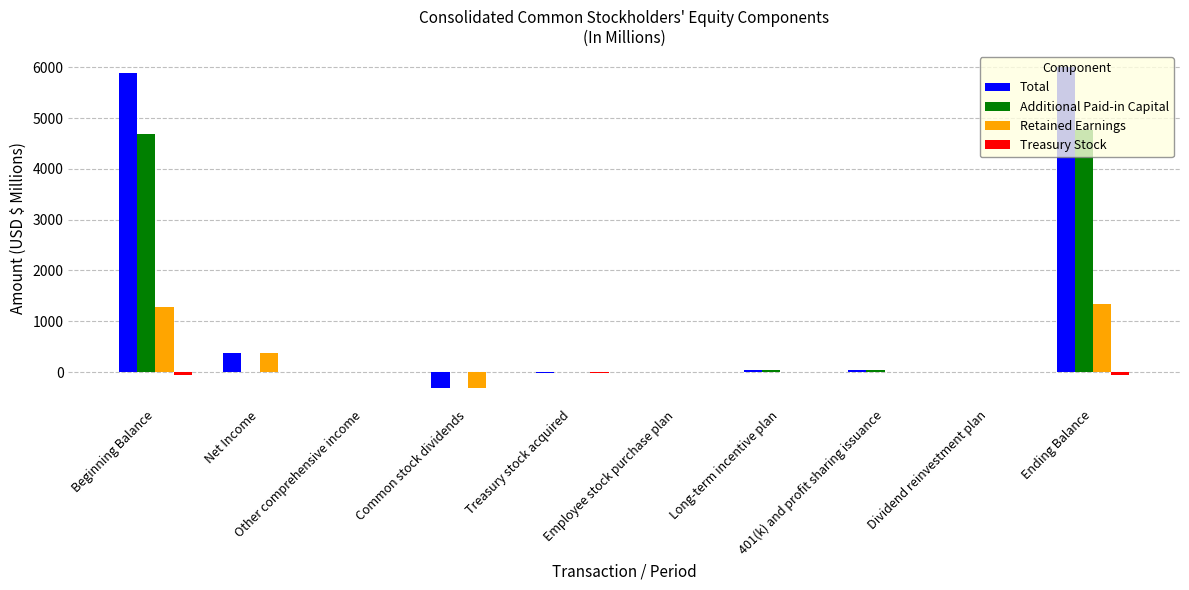

What is the difference between the Additional Paid-in Capital values at Common stock dividends and Long-term incentive plan?

31.9